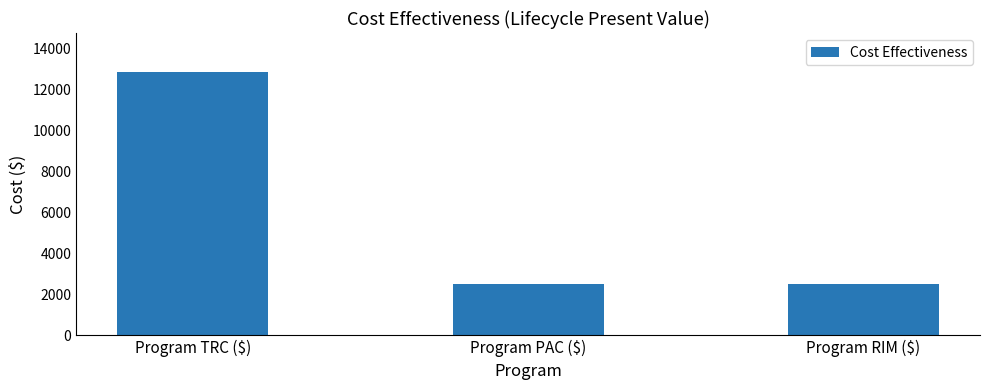

Read the value at Program RIM ($).

2515.5